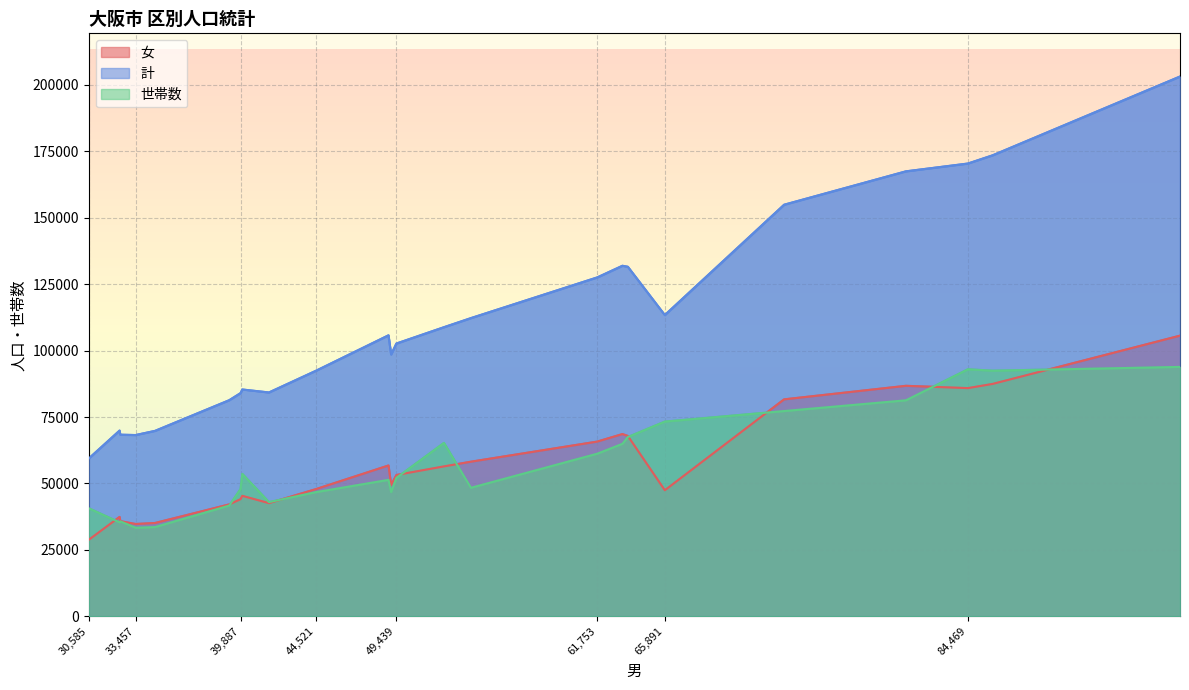

How many series are shown in this chart?

3